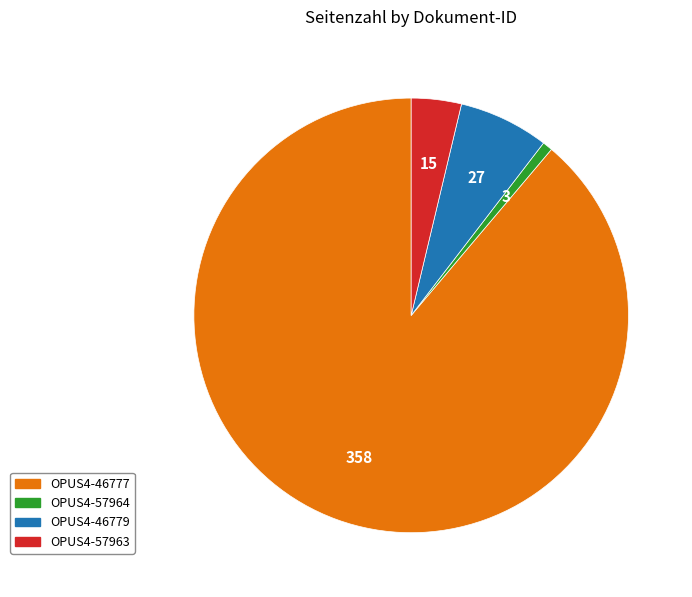

True or false: OPUS4-57964 accounts for 1% of the total.

True